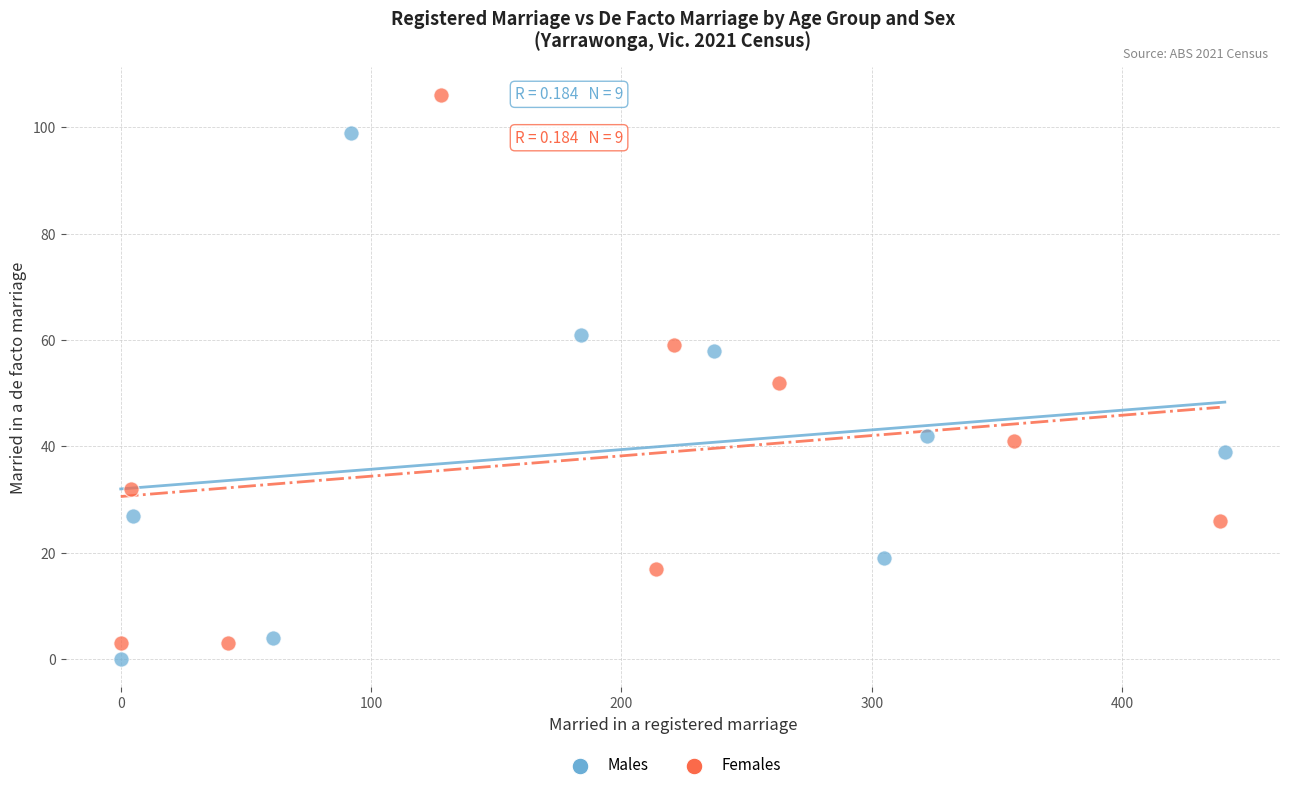

What are all the series names shown in the legend?

Males, Females